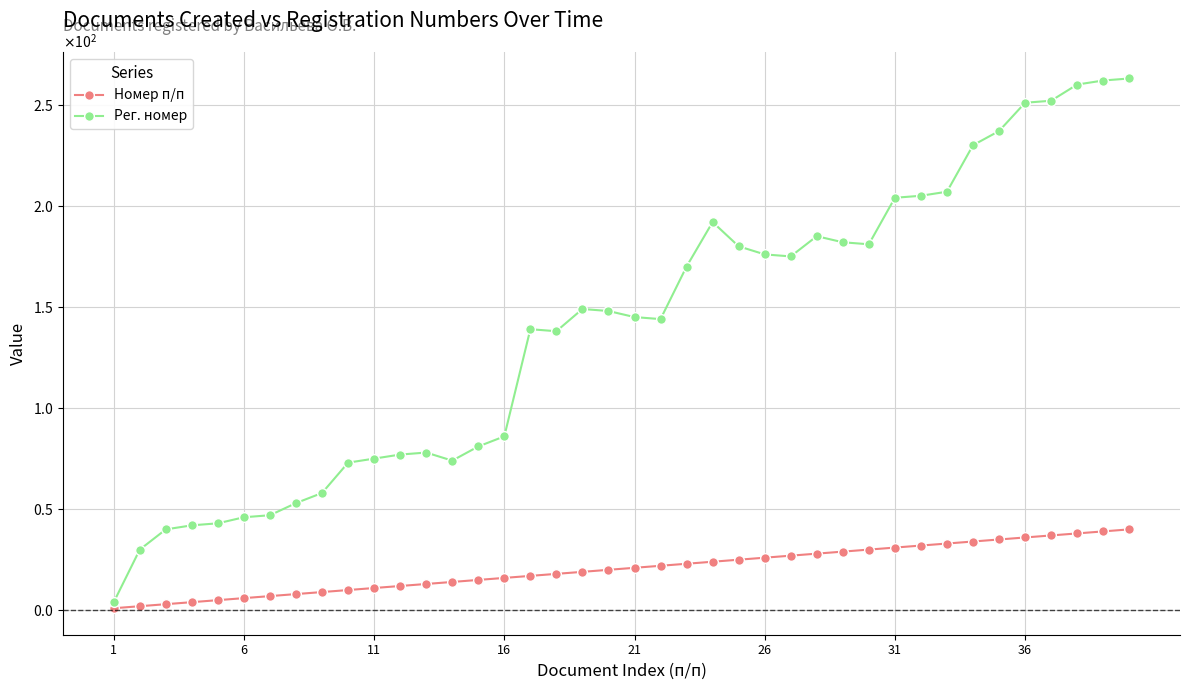

Does the chart have visible grid lines?

Yes